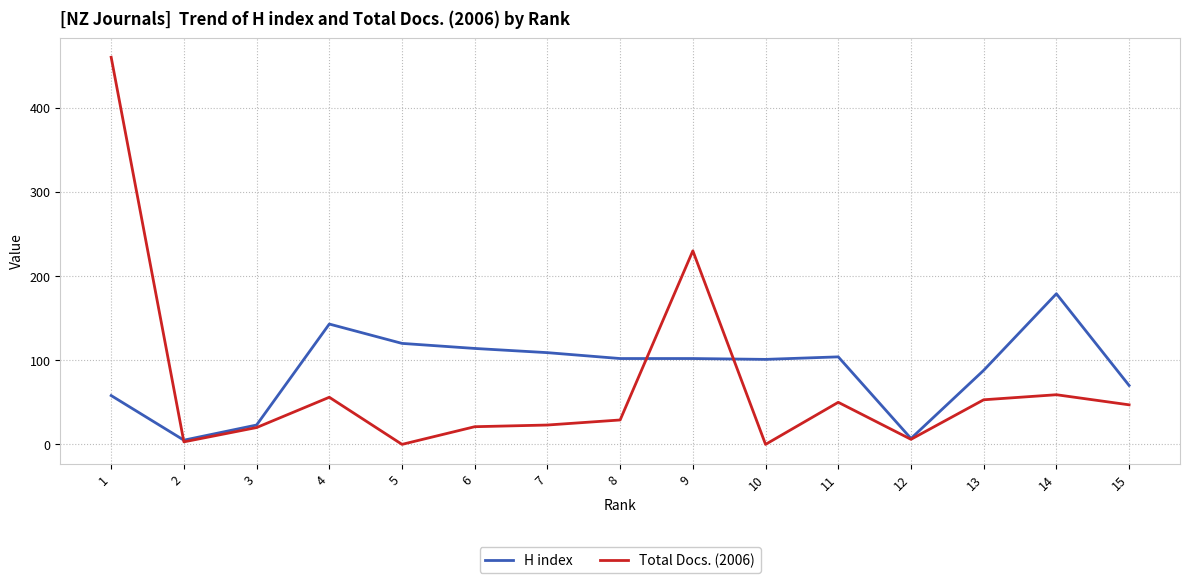

What is the average value of the H index series?

88